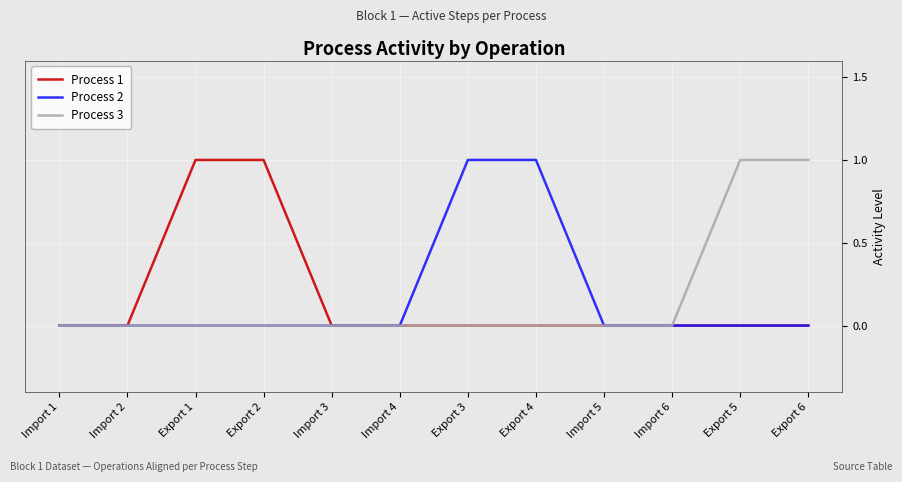

What position from the right is Import 4?

7